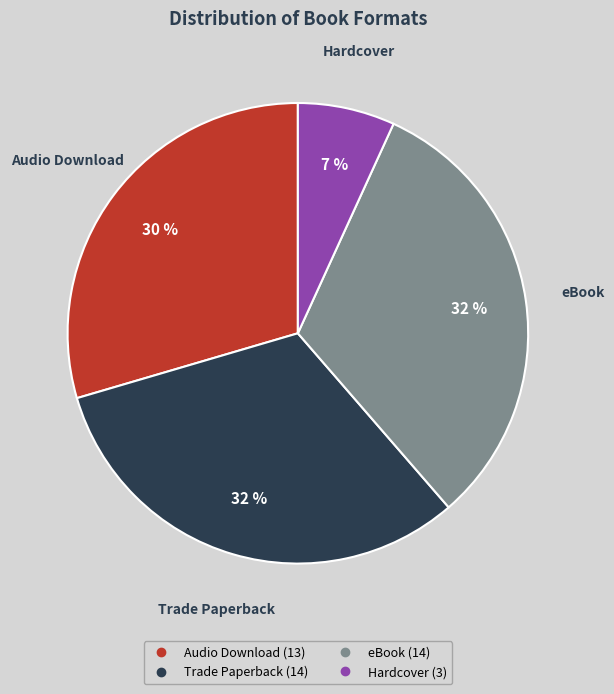

Does Hardcover account for over 50% of the chart?

No